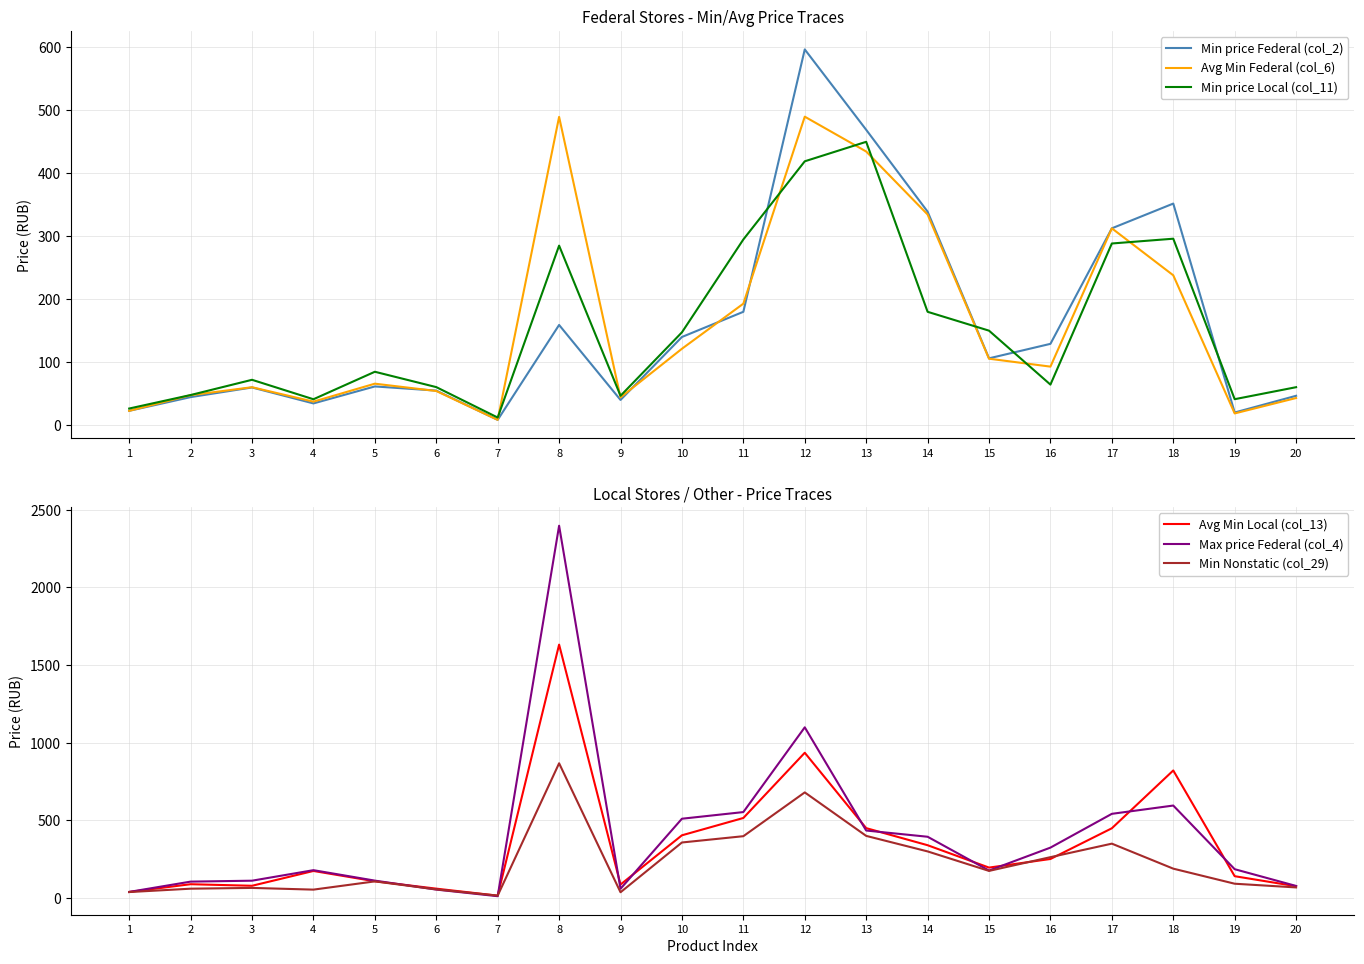

True or false: Max price Federal (col_4) has a value of 257.2 at 11.

False